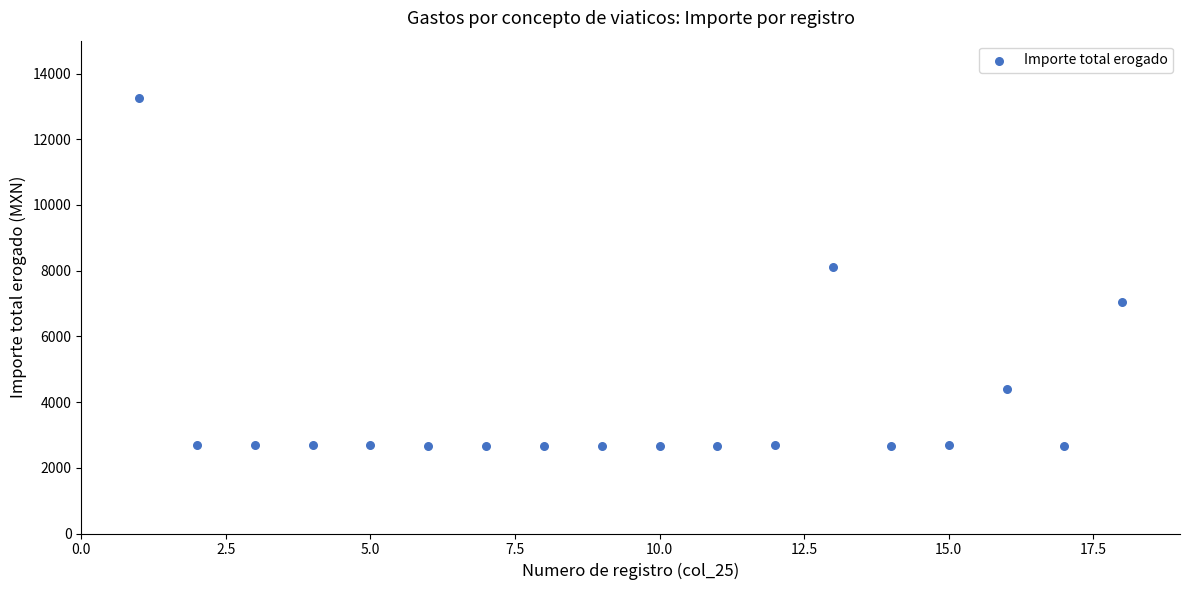

What Y value in the scatter plot is closest to 7950?

8100